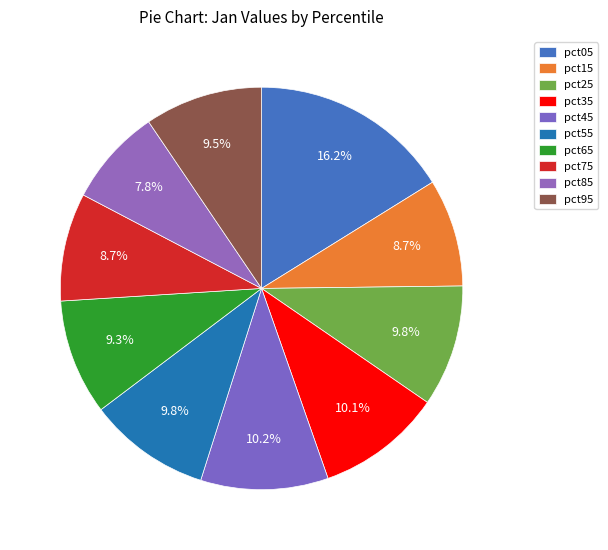

How many slices are in this pie chart?

10